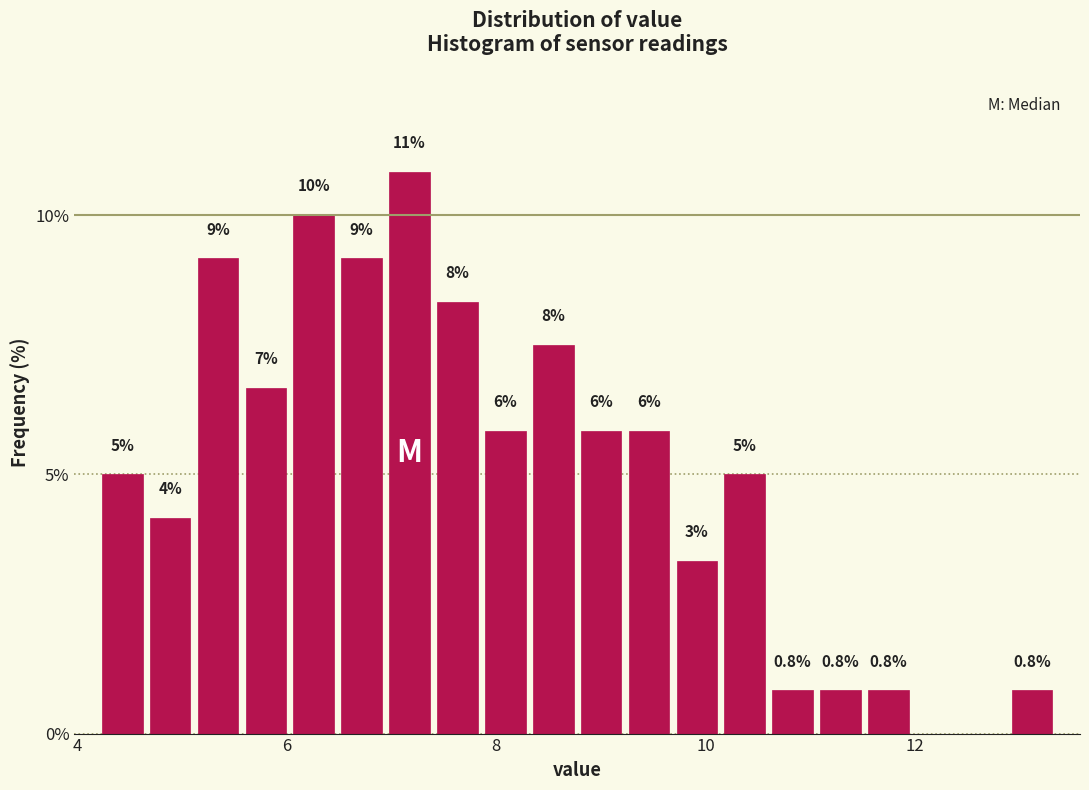

Around what value on the x-axis is the tallest bar? Give the approximate position of its centre, as read against the axis.

7.2